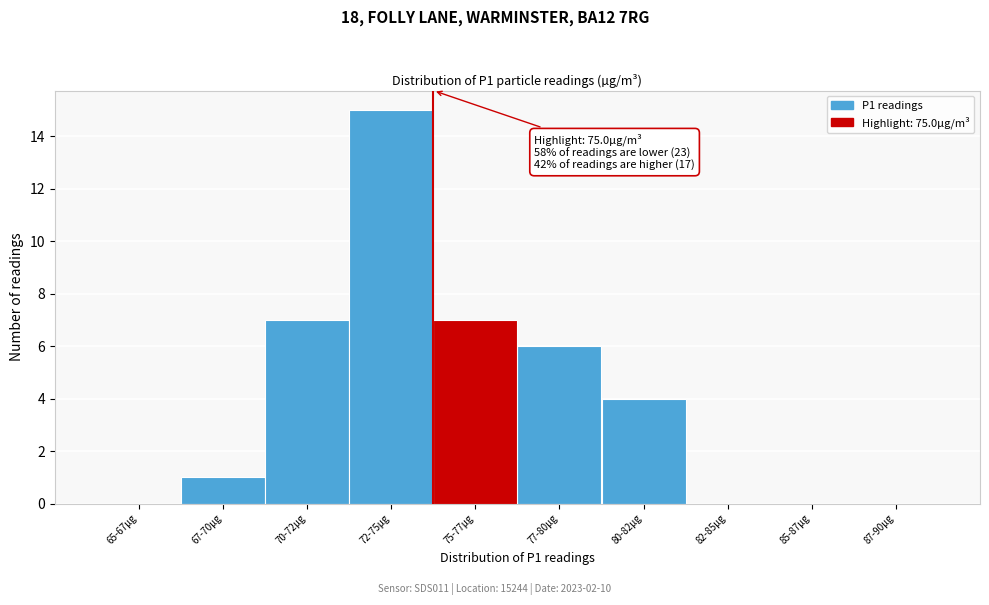

Reading left to right, list all the values displayed in this chart.

65-67µg=0	67-70µg=1	70-72µg=7	72-75µg=15	75-77µg=7	77-80µg=6	80-82µg=4	82-85µg=0	85-87µg=0	87-90µg=0